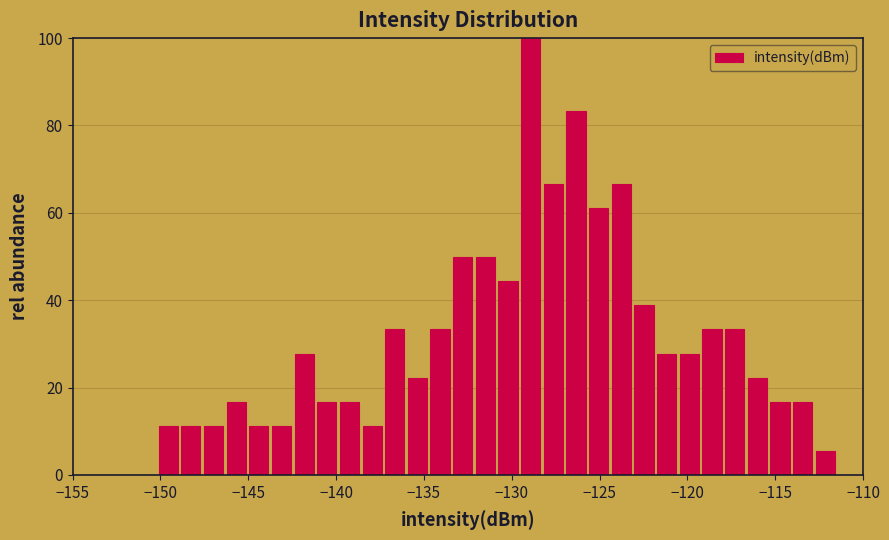

Around what value on the x-axis is the tallest bar? Give the approximate position of its centre, as read against the axis.

-129.0